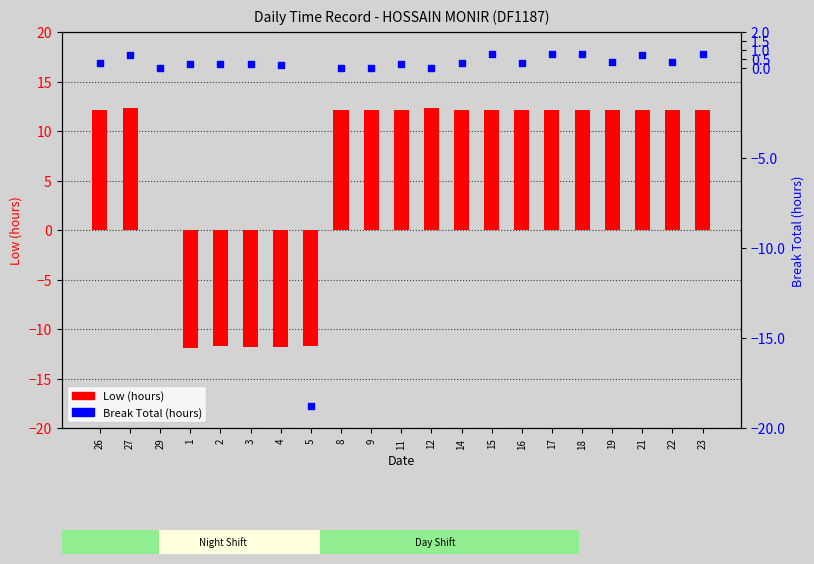

What is the total value across all series at 21?

12.9